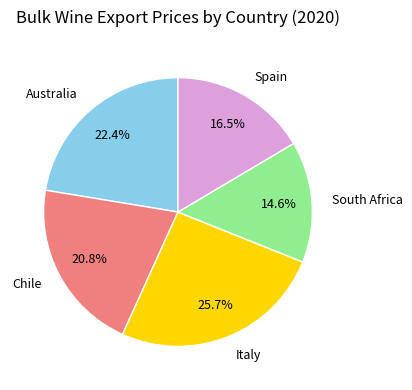

Is it true that South Africa is 15% of the pie?

True